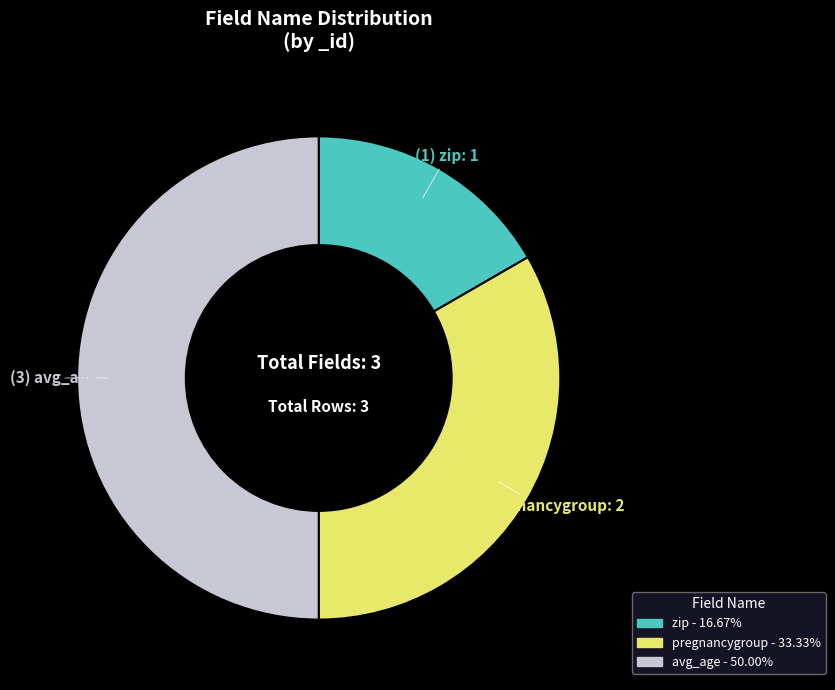

Is the sum of pregnancygroup and avg_age greater than half?

Yes